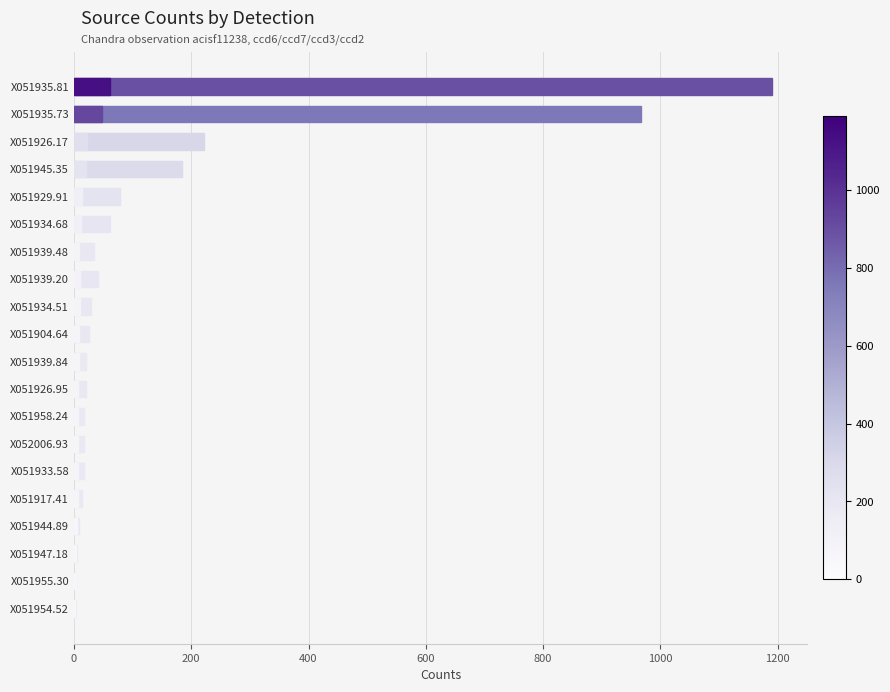

Does the chart contain stacked bars?

No